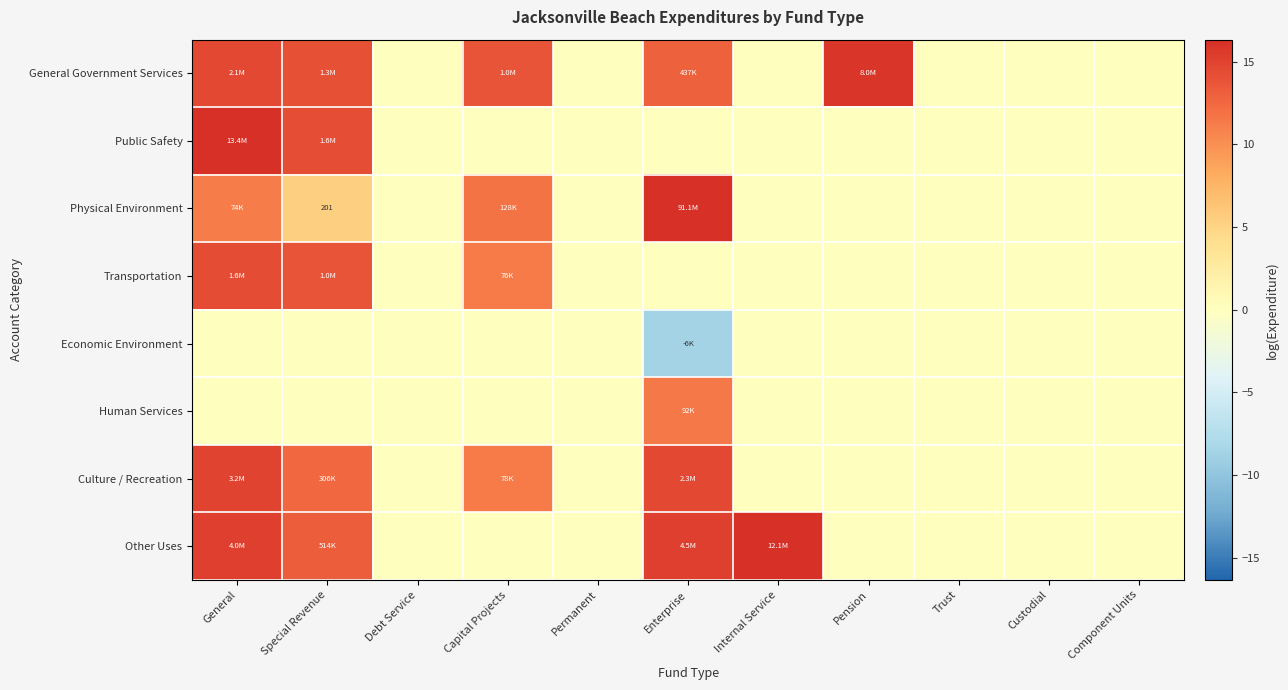

What is the greatest value displayed?

18.3